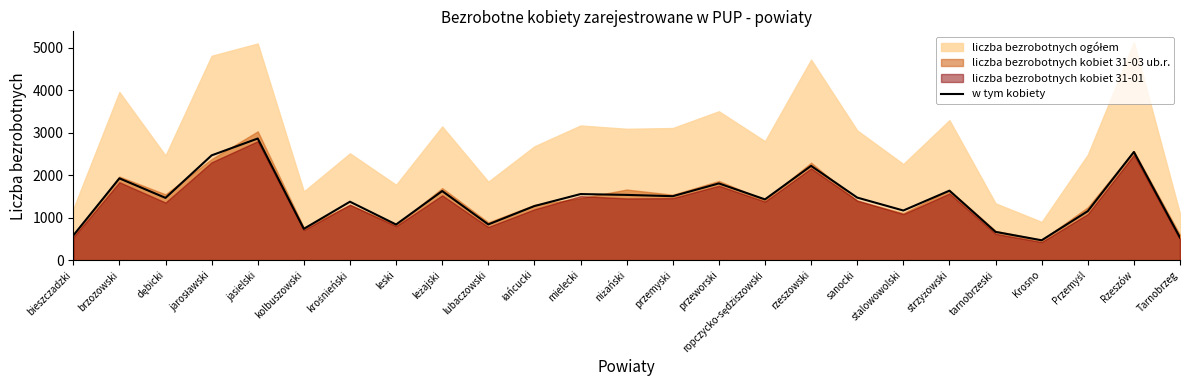

How many points are lower than both their immediate neighbors (excluding endpoints)?

8